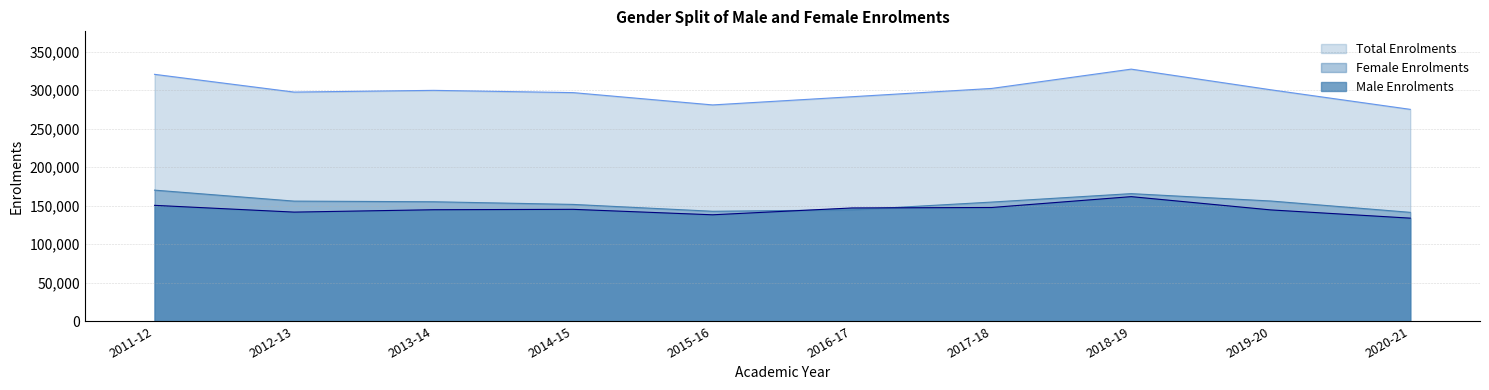

Which series changed the most between 2012-13 and 2018-19?

Total Enrolments